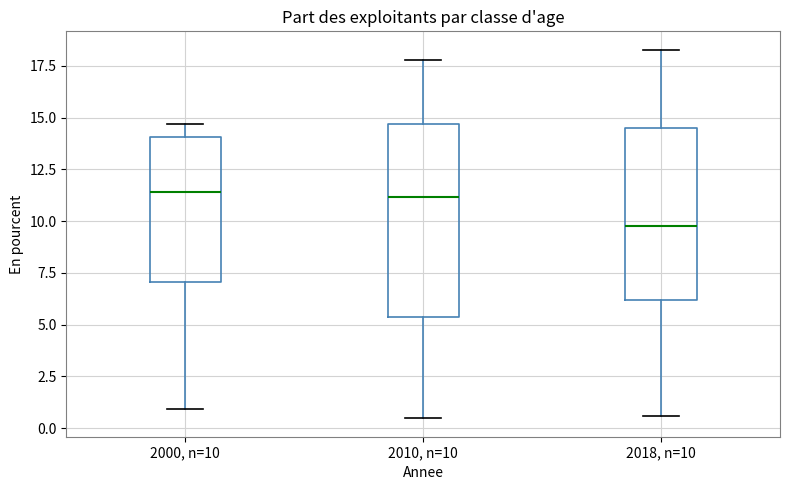

Reading left to right, transcribe this box plot: for each box, give where its median line is, the range the box spans, and where its two whiskers end, as read against the y-axis. The values are not printed on the chart, so give them approximately, as read against the axis.

2000, n=10: median 11.5, box 7.0 to 14.0, whiskers 1.0 to 14.5
2010, n=10: median 11.0, box 5.5 to 14.5, whiskers 0.5 to 18.0
2018, n=10: median 9.5, box 6.0 to 14.5, whiskers 0.5 to 18.5